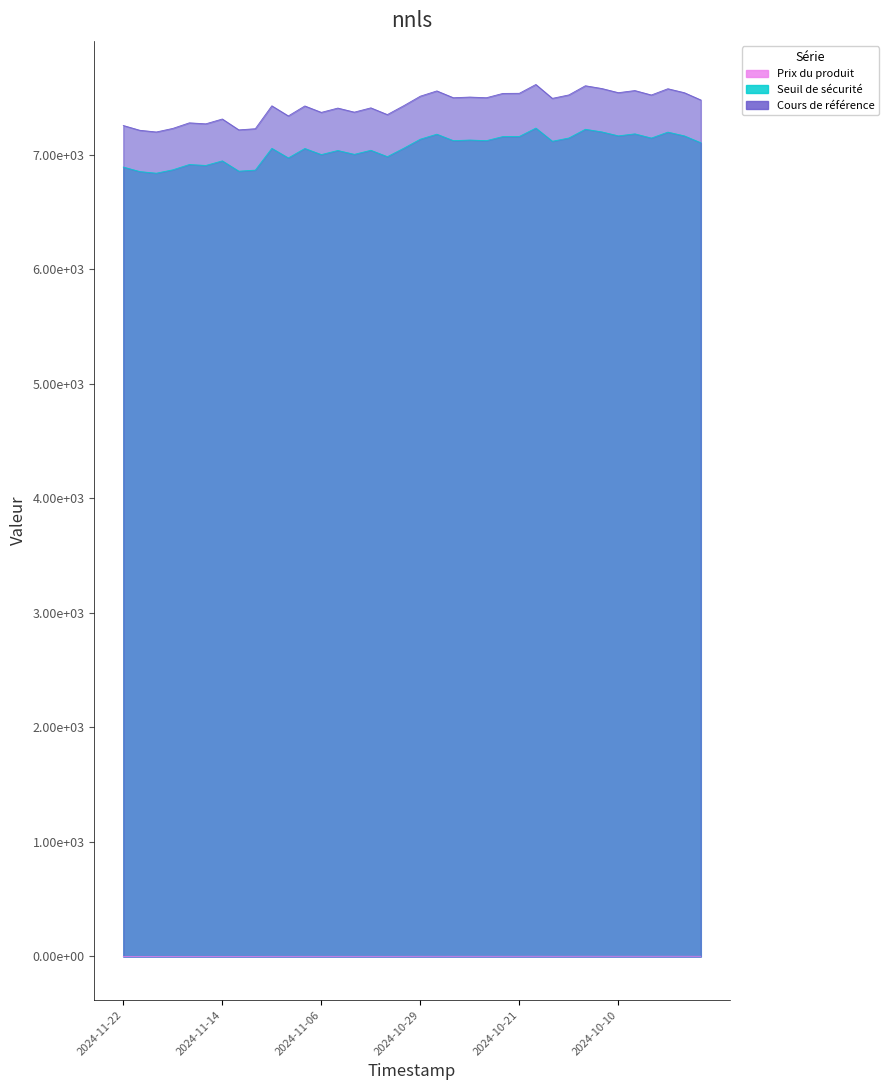

Does the chart display data point markers on the line(s)?

No